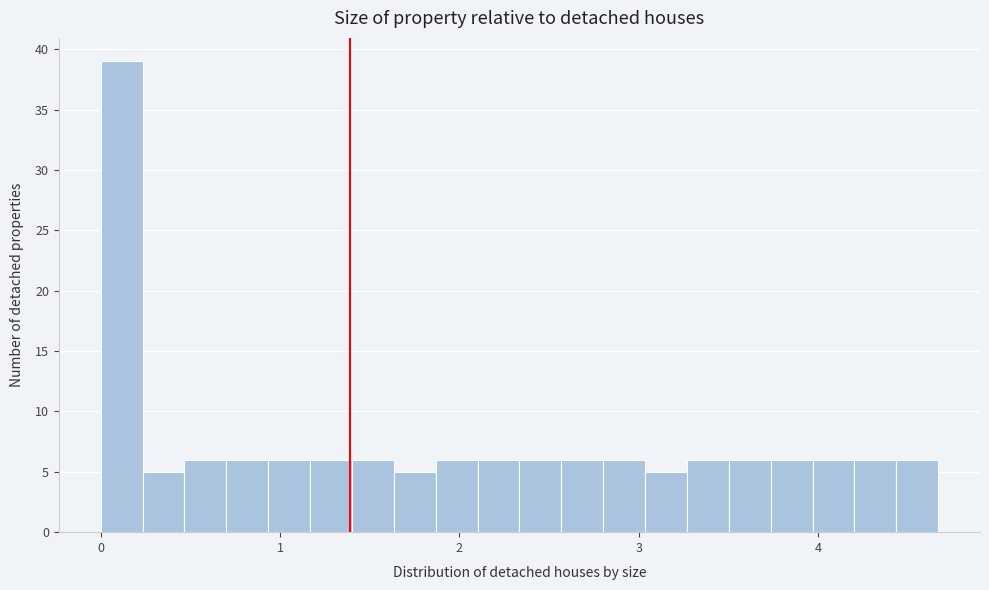

Around what value on the x-axis is the tallest bar? Give the approximate position of its centre, as read against the axis.

0.1